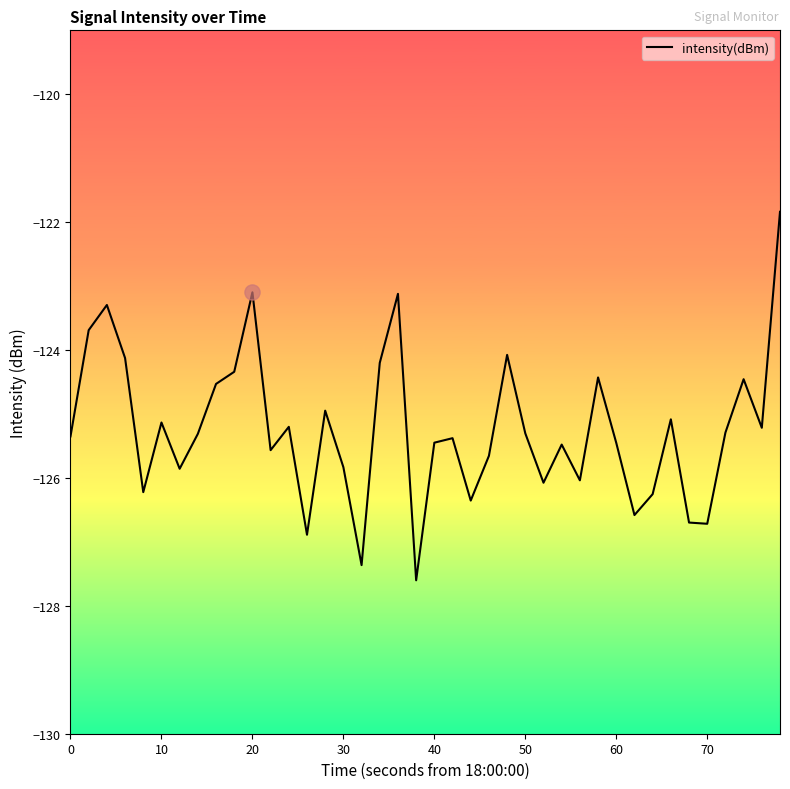

What is the greatest value displayed?

-121.8